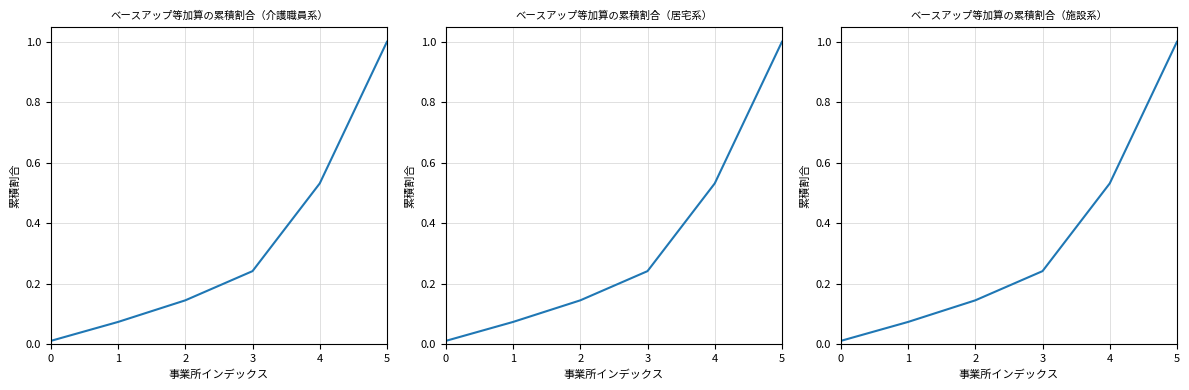

What is the greatest value displayed?

1.0